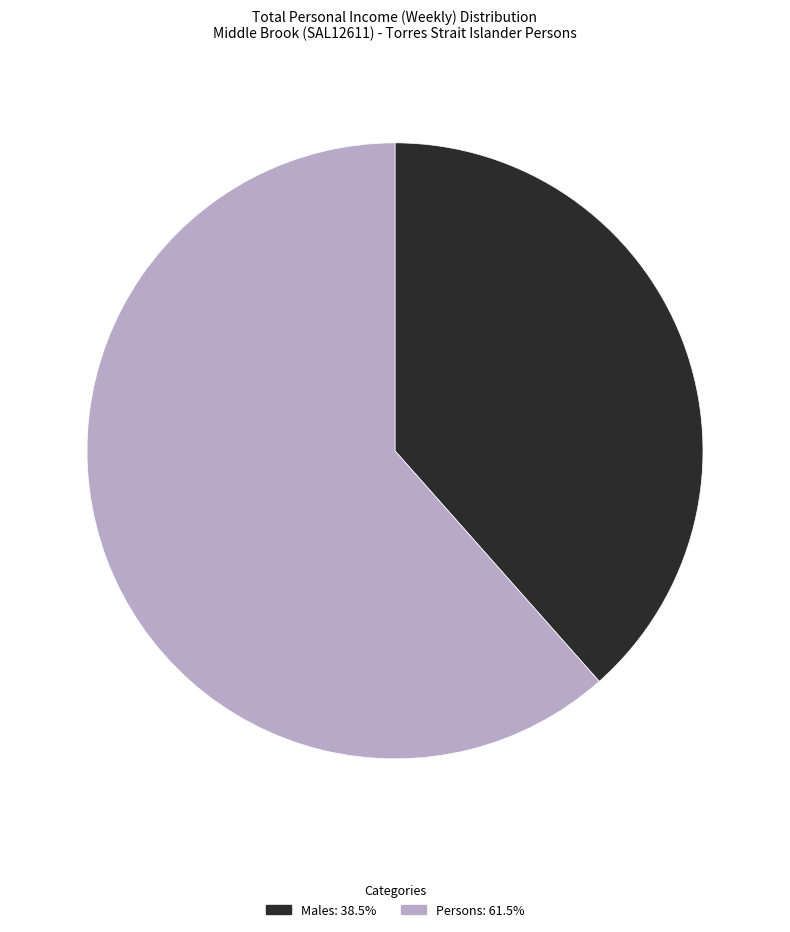

Is there a majority slice in this chart?

Yes